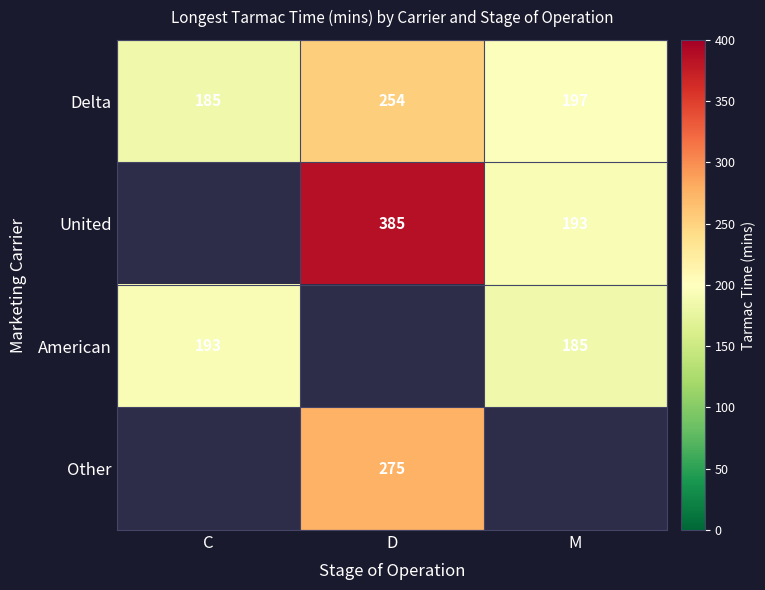

The value of United at M is 340. True or false?

False